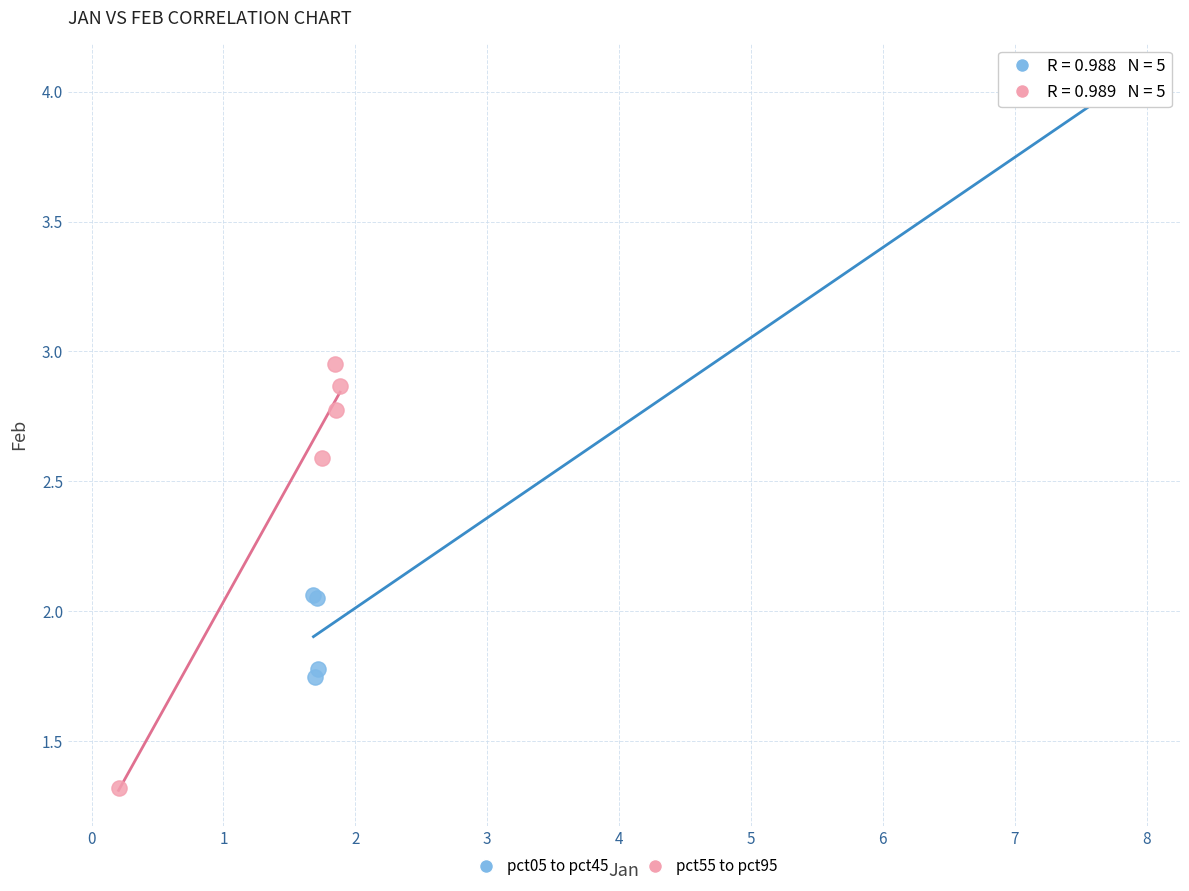

What are all the series names shown in the legend?

pct05 to pct45, pct55 to pct95